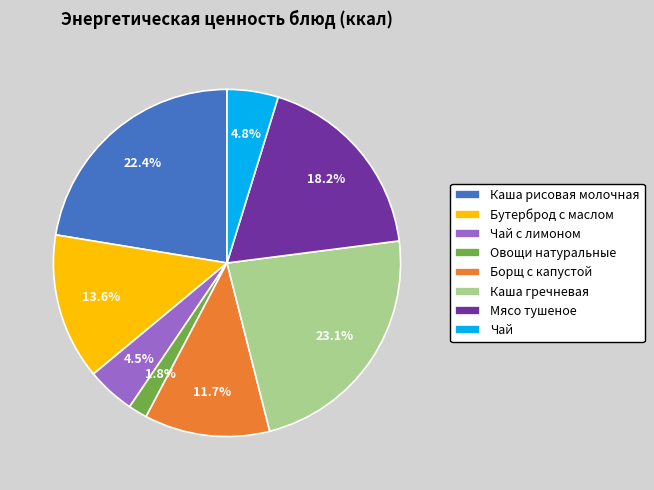

What is the smallest slice in the pie chart?

Овощи натуральные